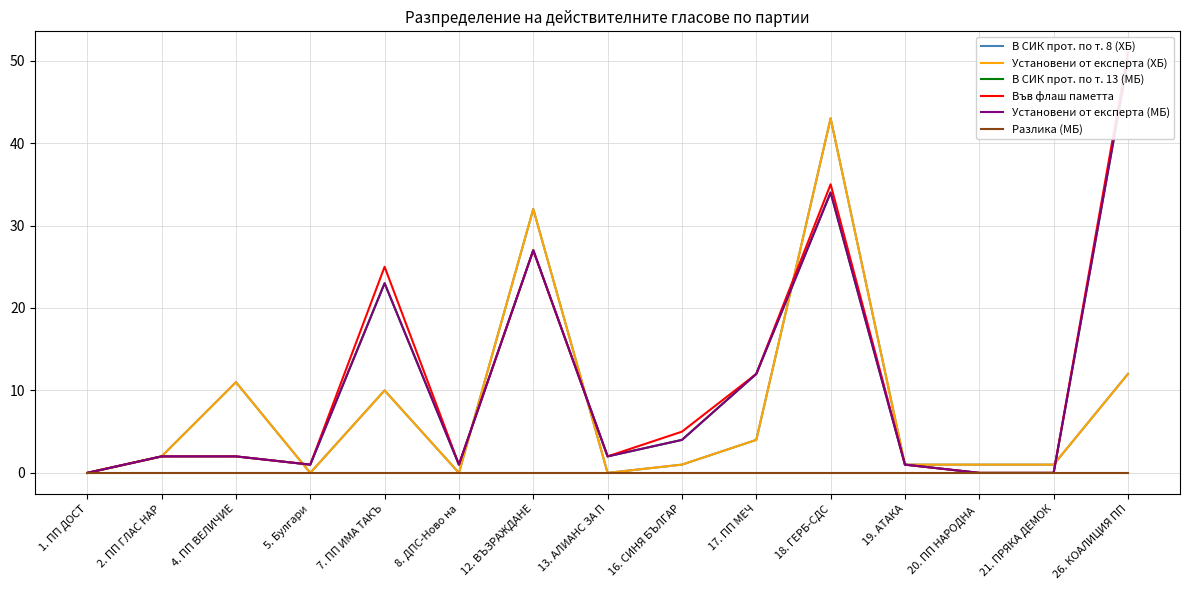

What are all the series names shown in the legend?

В СИК прот. по т. 8 (ХБ), Установени от експерта (ХБ), В СИК прот. по т. 13 (МБ), Във флаш паметта, Установени от експерта (МБ), Разлика (МБ)